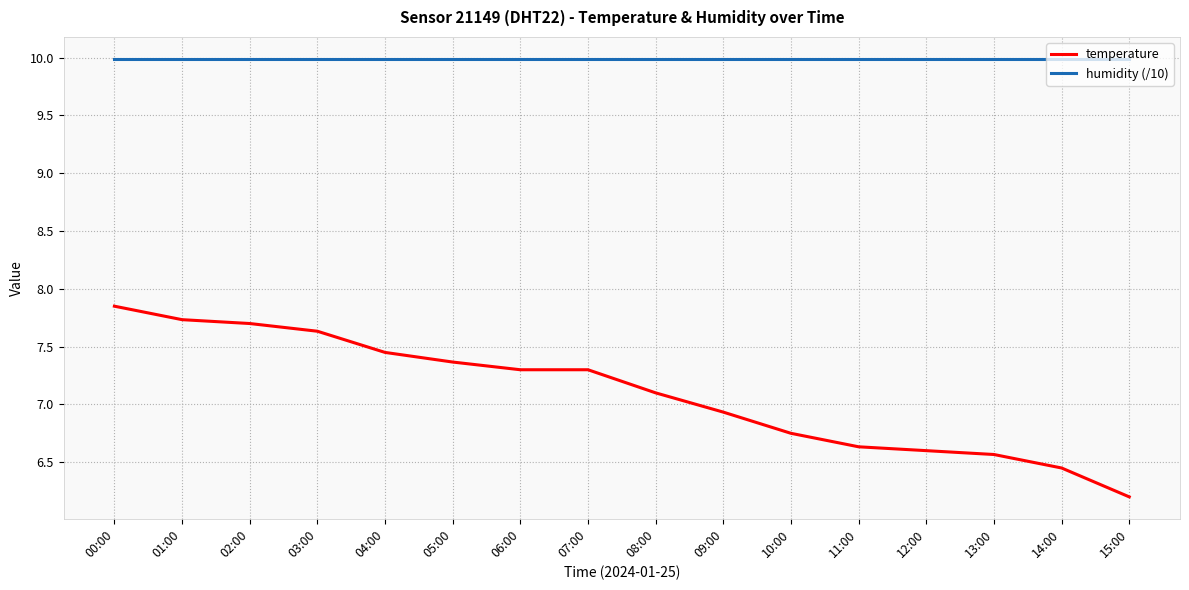

What is the spread (max minus min) of values at 07:00?

2.7